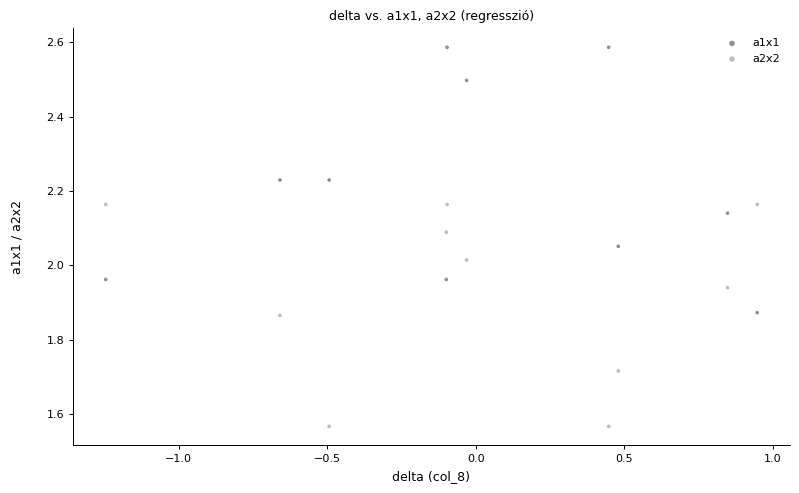

Across all data points, what is the range of Y values (max minus min)?

1.0